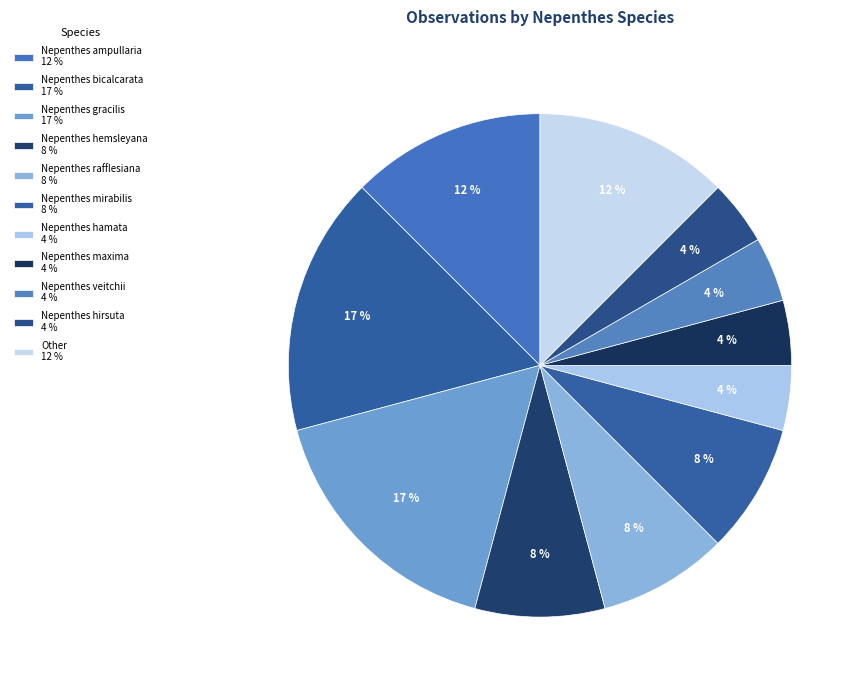

Is it true that Nepenthes ampullaria is 12% of the pie?

True